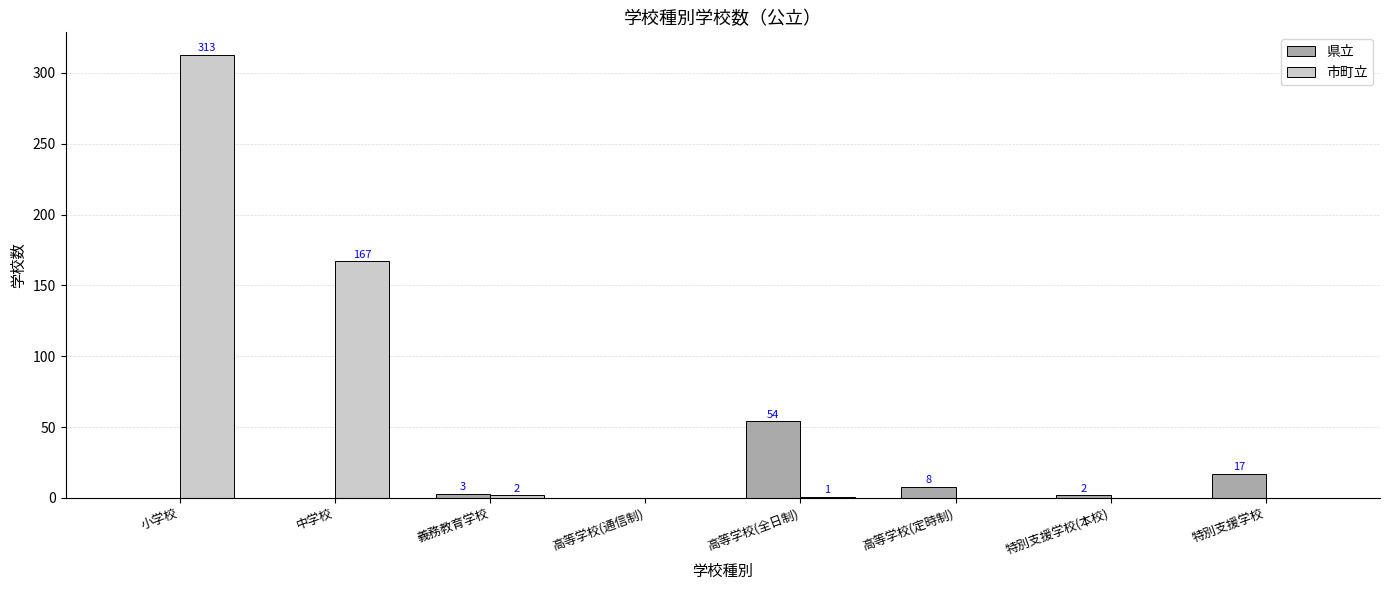

How many positive values does the 市町立 series have?

4